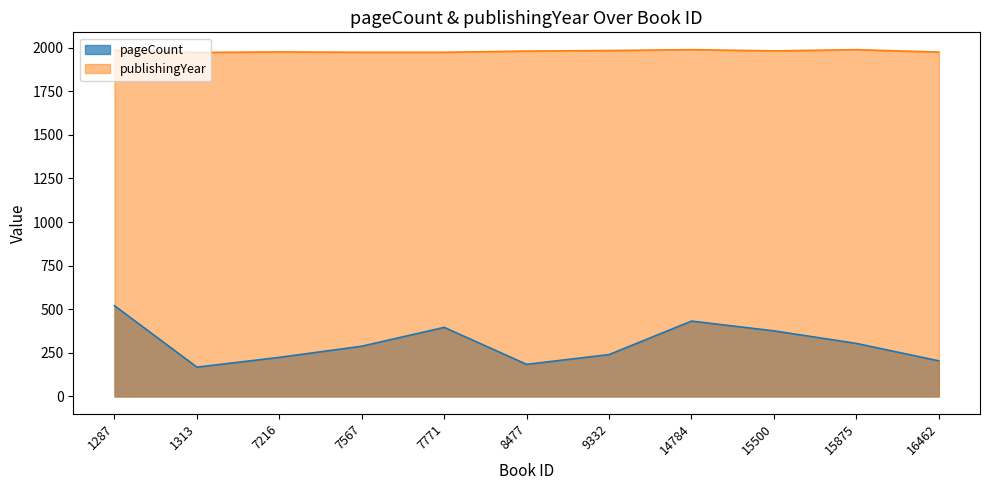

True or false: pageCount and publishingYear intersect in this chart.

False